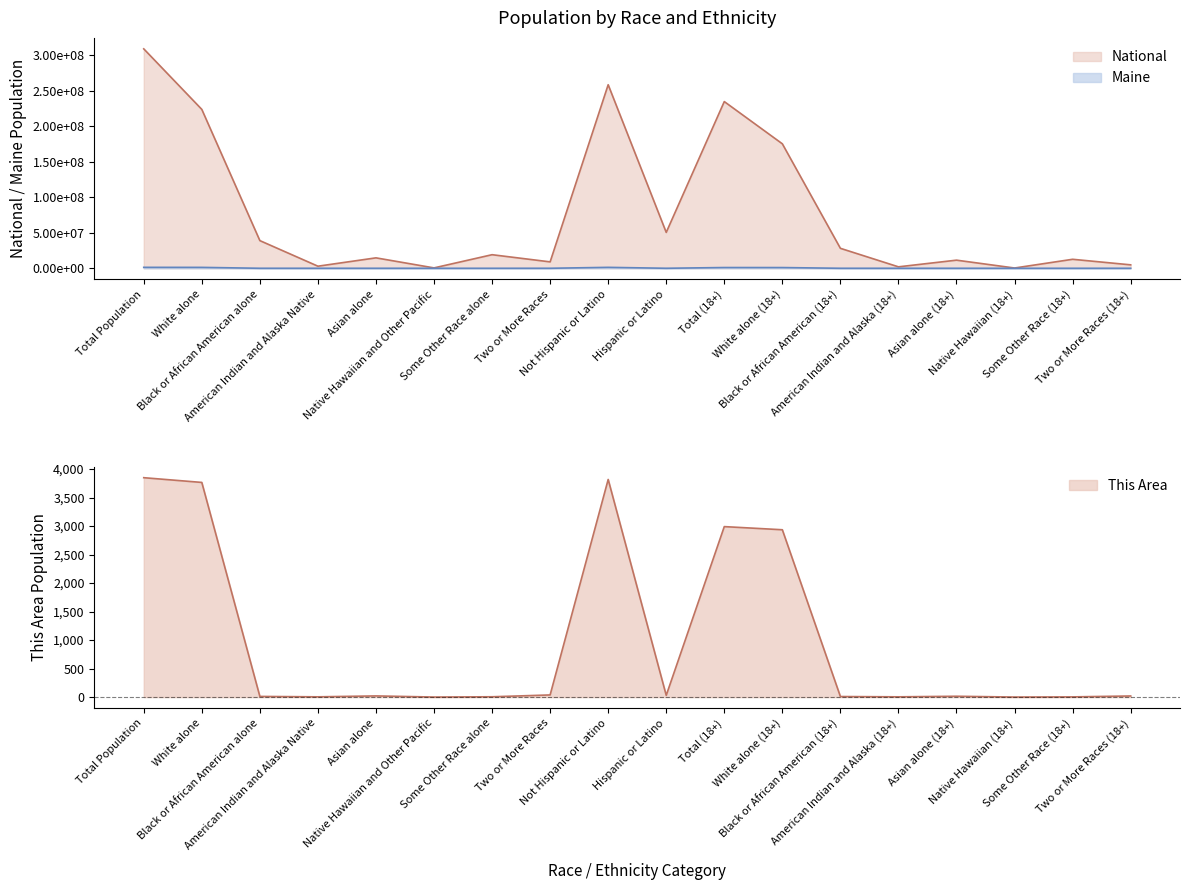

What is the approximate value of Maine at Two or More Races, to the nearest 50?

20950